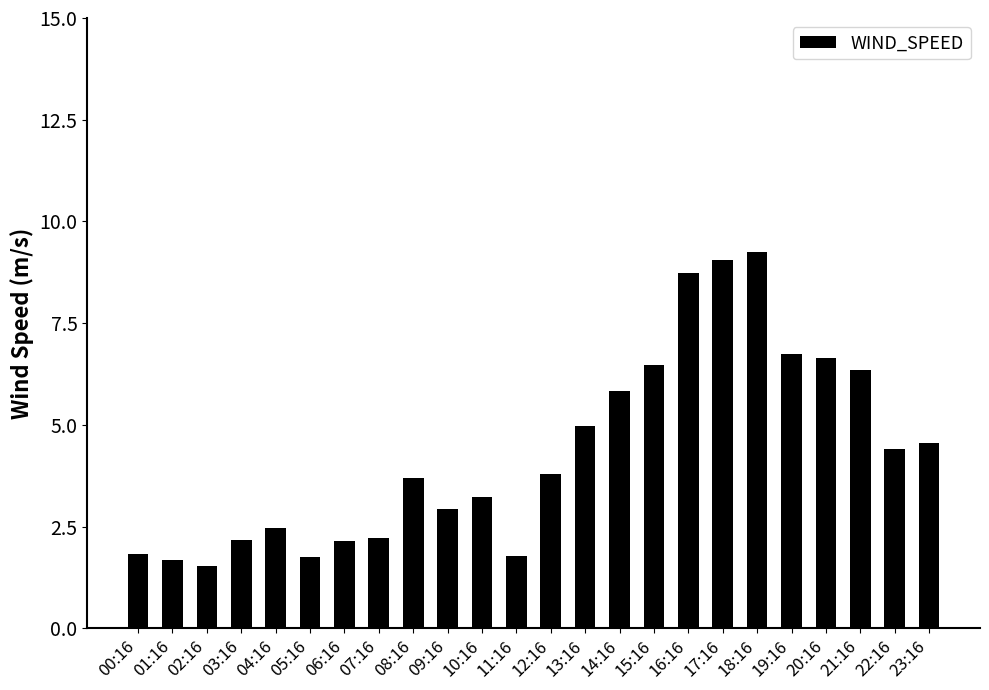

What is the average value?

4.3